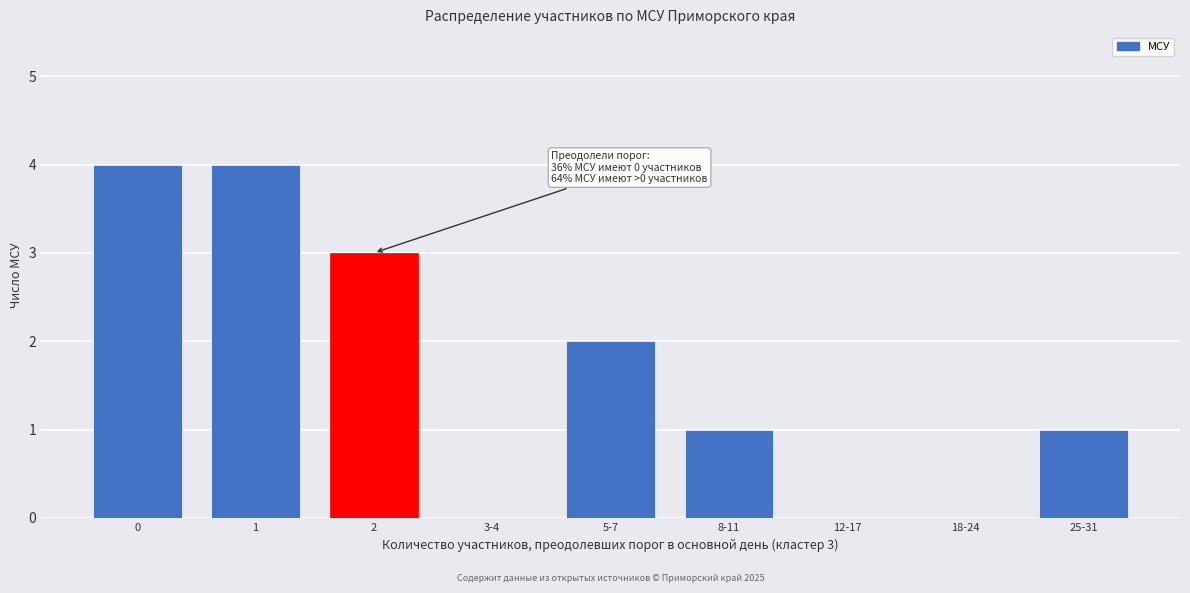

Reading right to left, transcribe all the data shown in this chart.

25-31=1	18-24=0	12-17=0	8-11=1	5-7=2	3-4=0	2=3	1=4	0=4